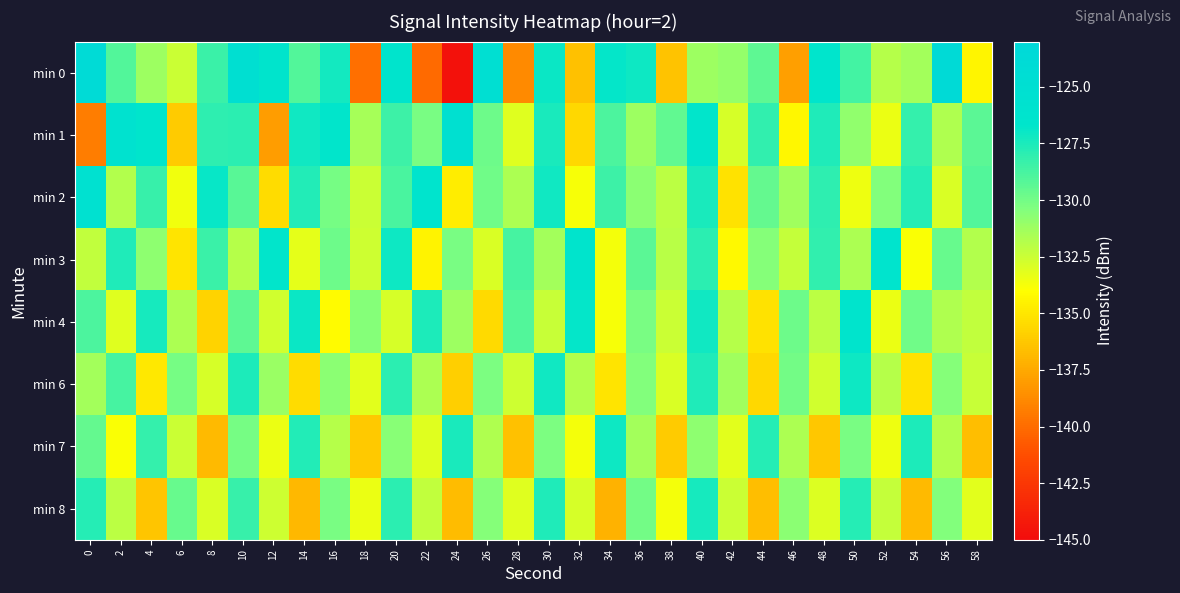

What is the difference between the highest and lowest values at 14?

9.9